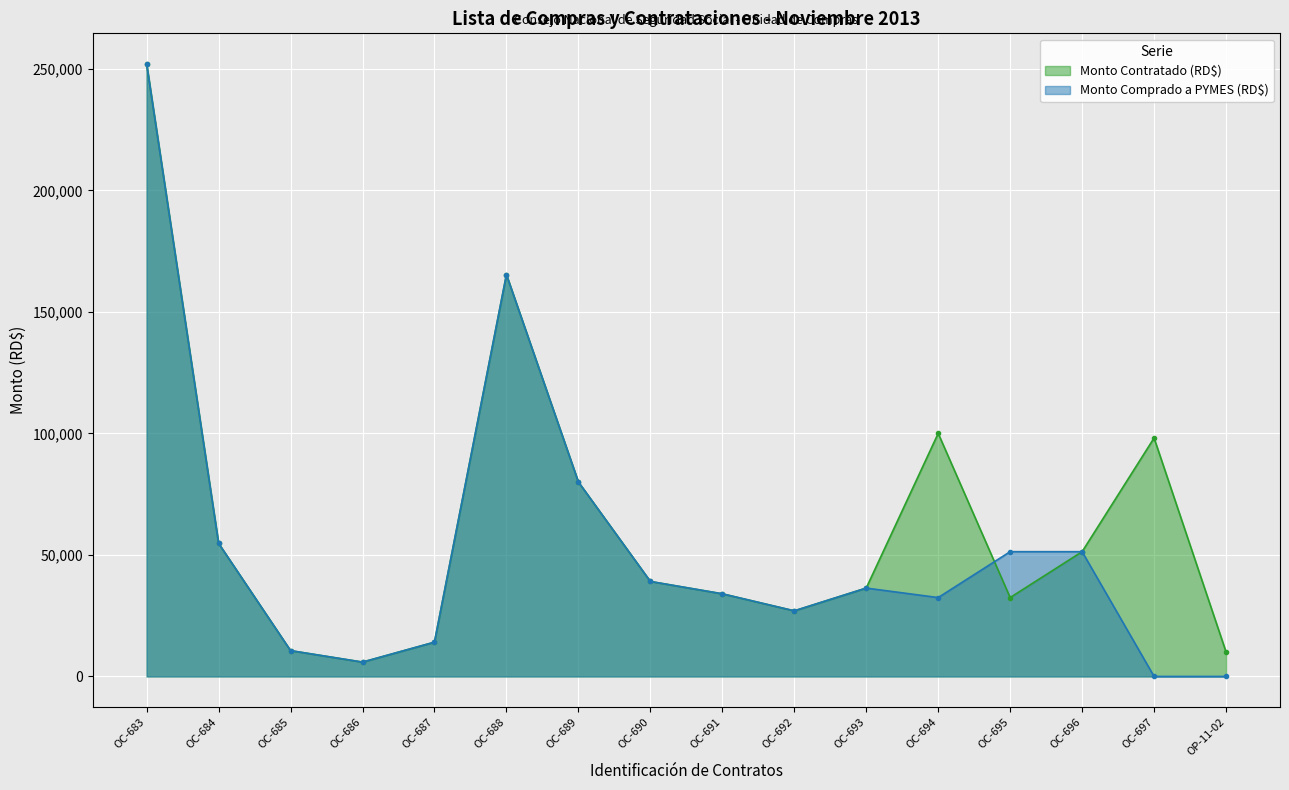

What position from the left is OC-696?

14